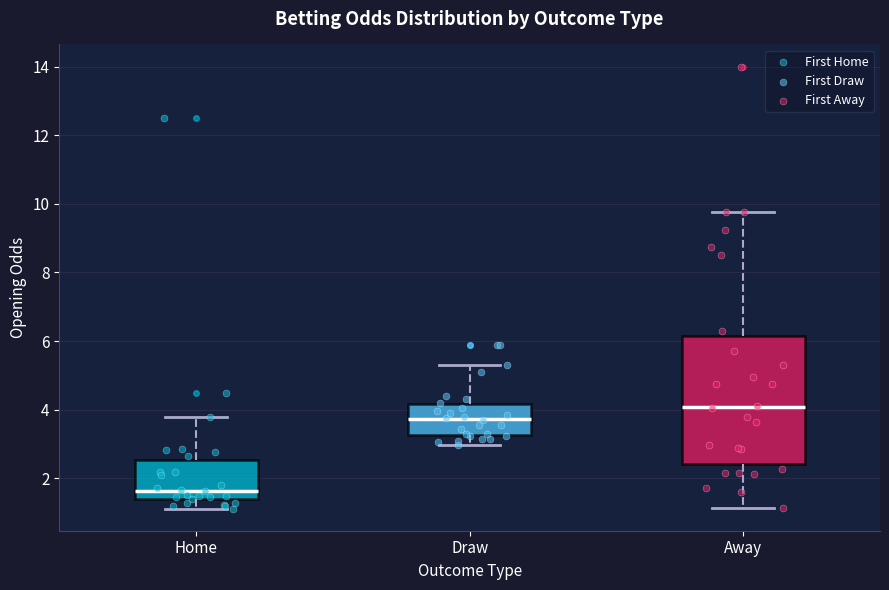

Comparing the boxes themselves (not the whiskers), which one is the tallest?

Away